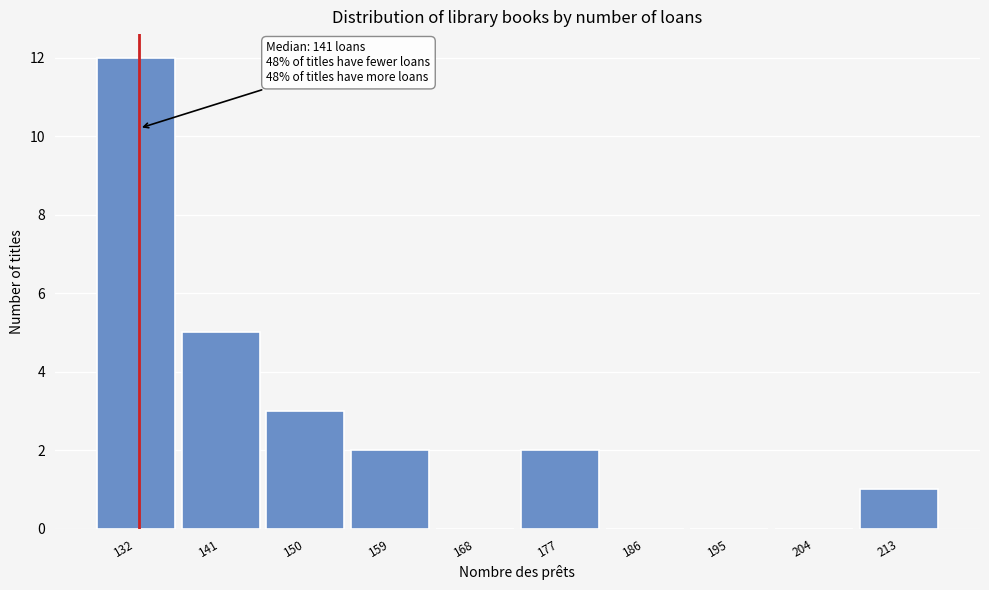

Reading left to right, list all the values displayed in this chart.

132=12	141=5	150=3	159=2	168=0	177=2	186=0	195=0	204=0	213=1